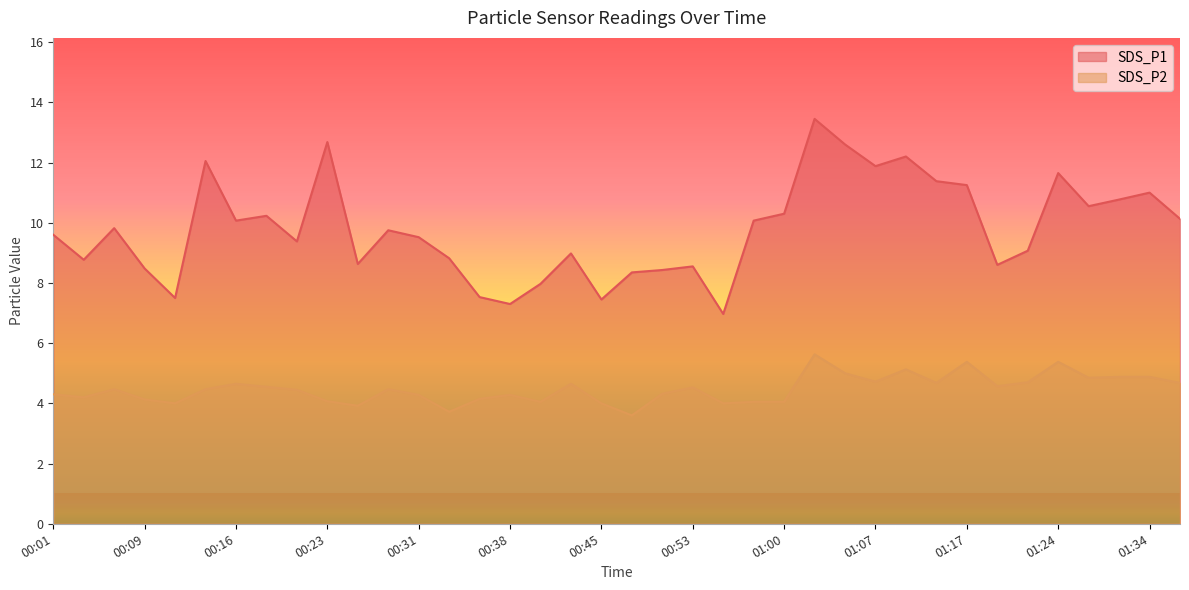

What is the sum of all SDS_P2 values?

169.8